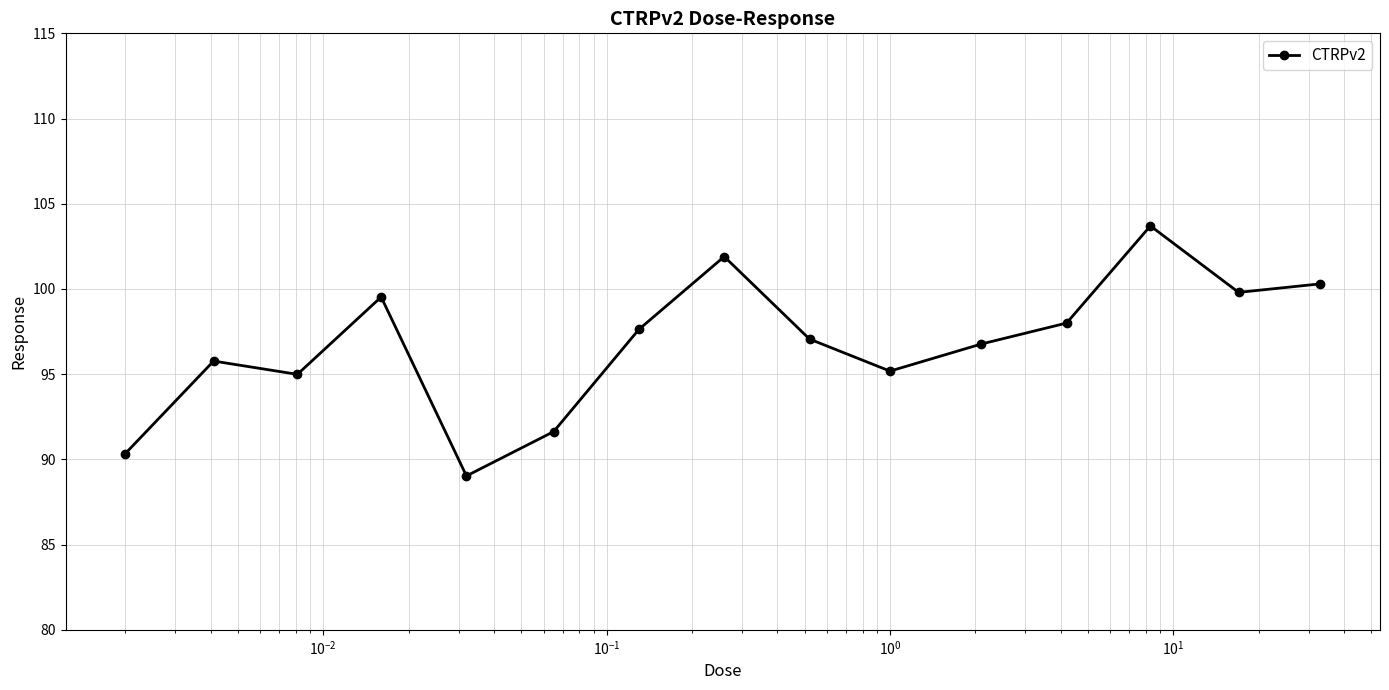

What is the smallest value displayed?

89.0